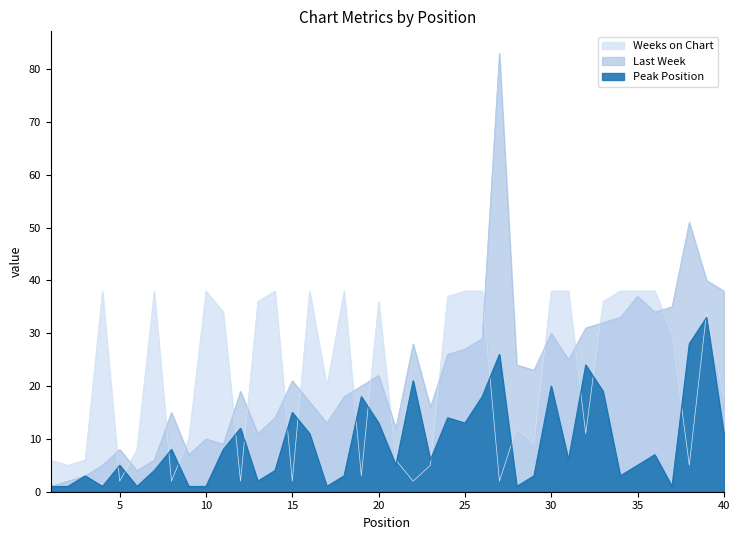

Reading left to right, transcribe all the data shown in this chart.

Last Week: 1	2	3	5	8	4	6	15	7	10	9	19	11	14	21	17	13	18	20	22	12	28	16	26	27	29	83	24	23	30	25	31	32	33	37	34	35	51	40	38
Peak Position: 1	1	3	1	5	1	4	8	1	1	8	12	2	4	15	11	1	3	18	13	5	21	6	14	13	18	26	1	3	20	6	24	19	3	5	7	1	28	33	11
Weeks on Chart: 6	5	6	38	2	8	38	2	10	38	34	2	36	38	2	38	20	38	3	36	6	2	5	37	38	38	2	12	9	38	38	11	36	38	38	38	30	5	34	18